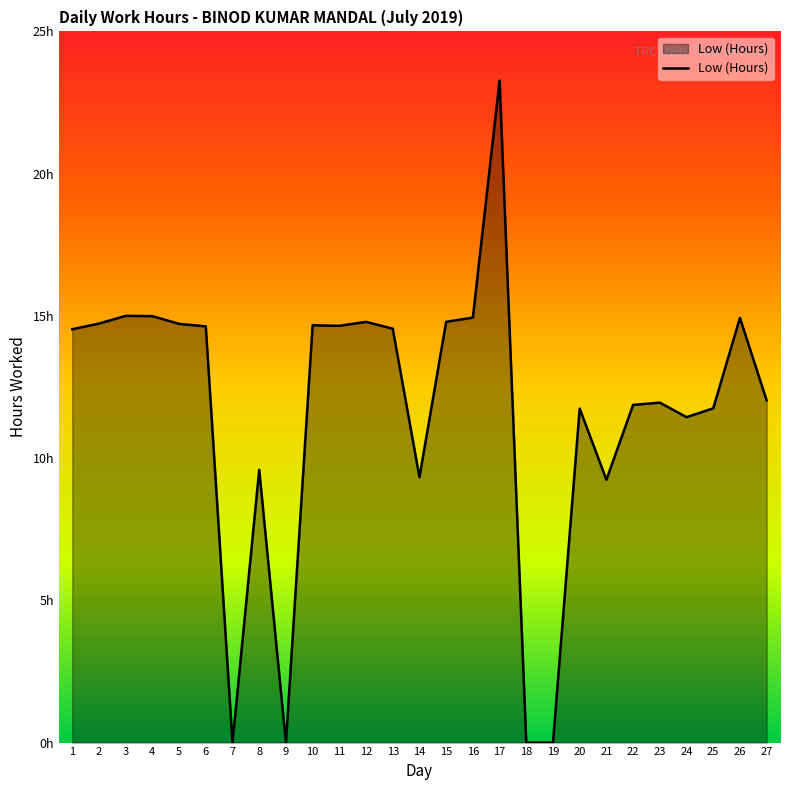

Where does the data first go above 14?

1